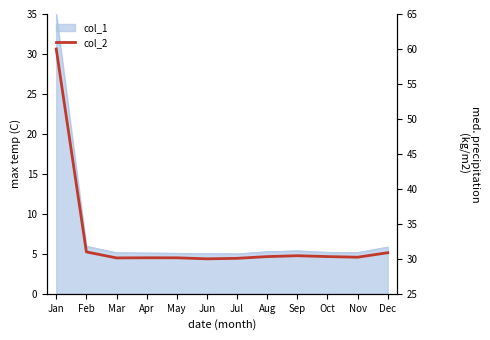

The chart shows a value of 30.1 at Jul. True or false?

True